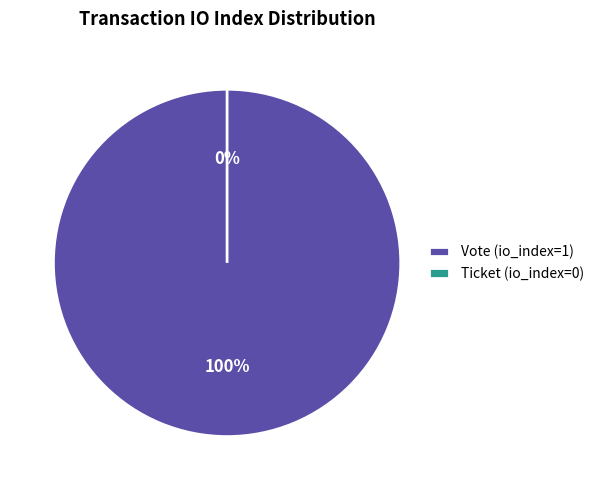

Between Vote (io_index=1) and Ticket (io_index=0), which is larger?

Vote (io_index=1)